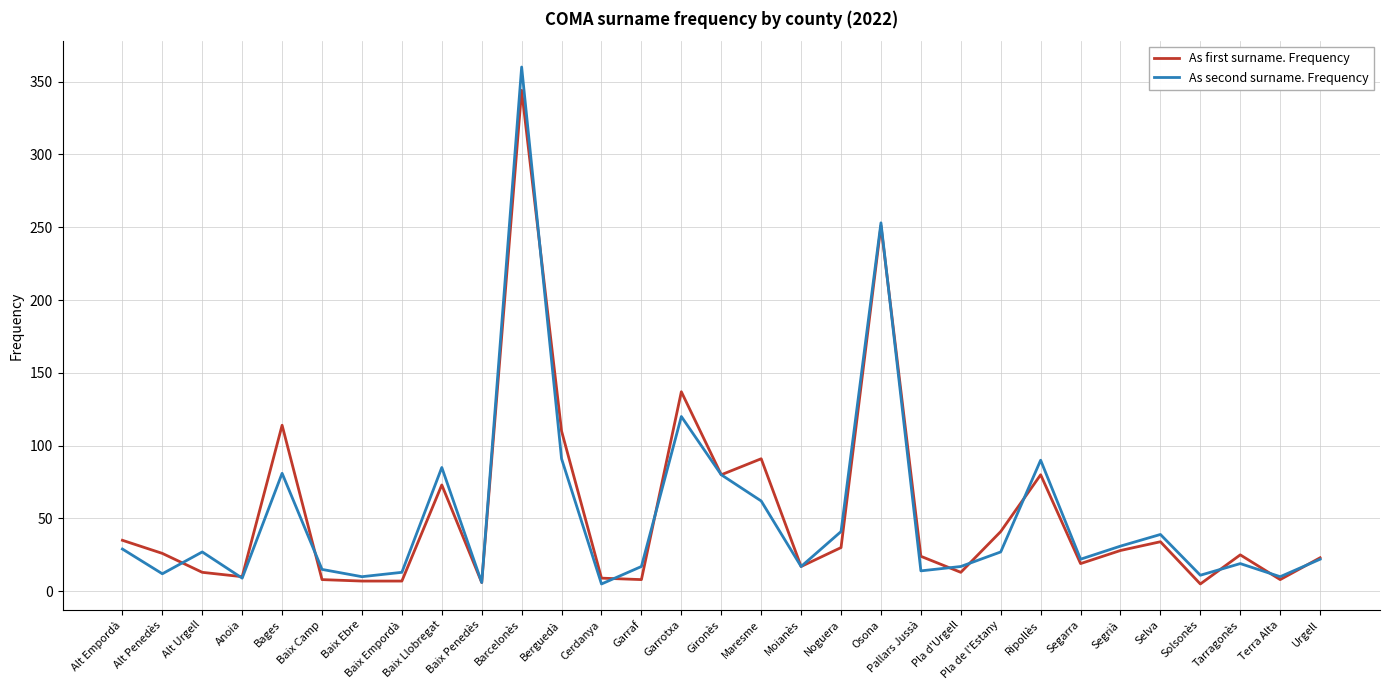

What value does the As second surname. Frequency series have at Maresme, to the nearest 10?

60